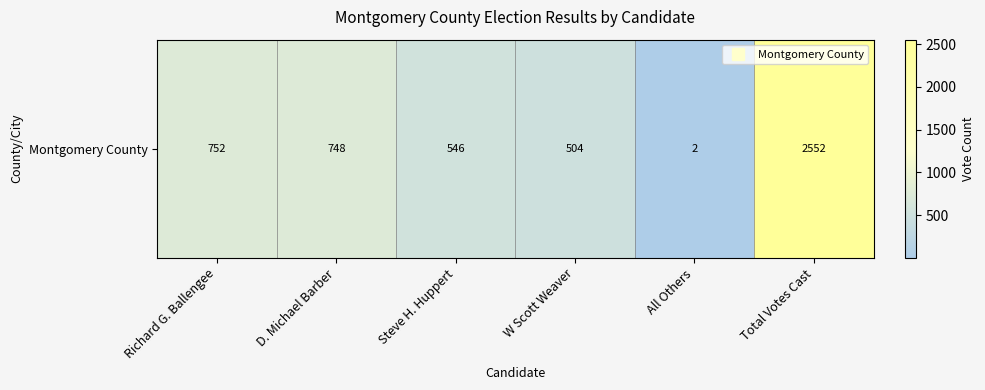

Reading right to left, list all the values displayed in this chart.

2552	2	504	546	748	752